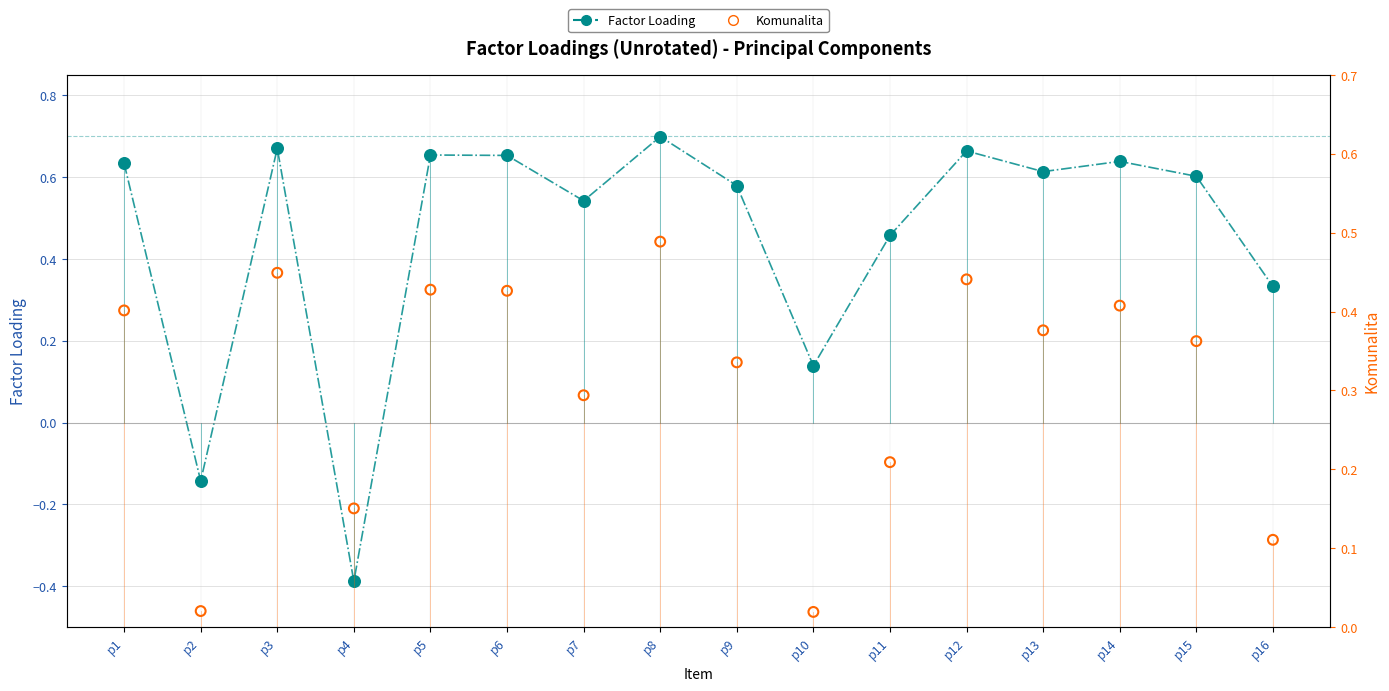

At which category is the sum across all series the highest?

p8